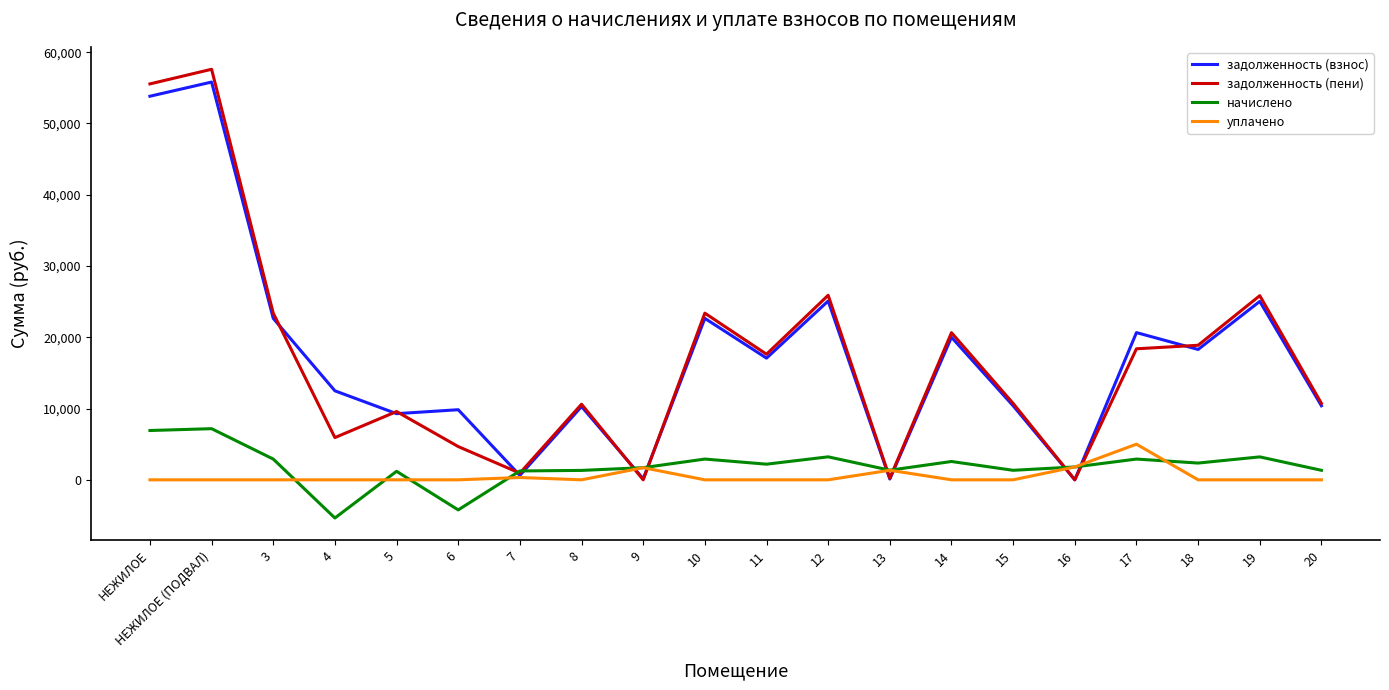

What is the difference between the highest and lowest values at 3?

23384.8